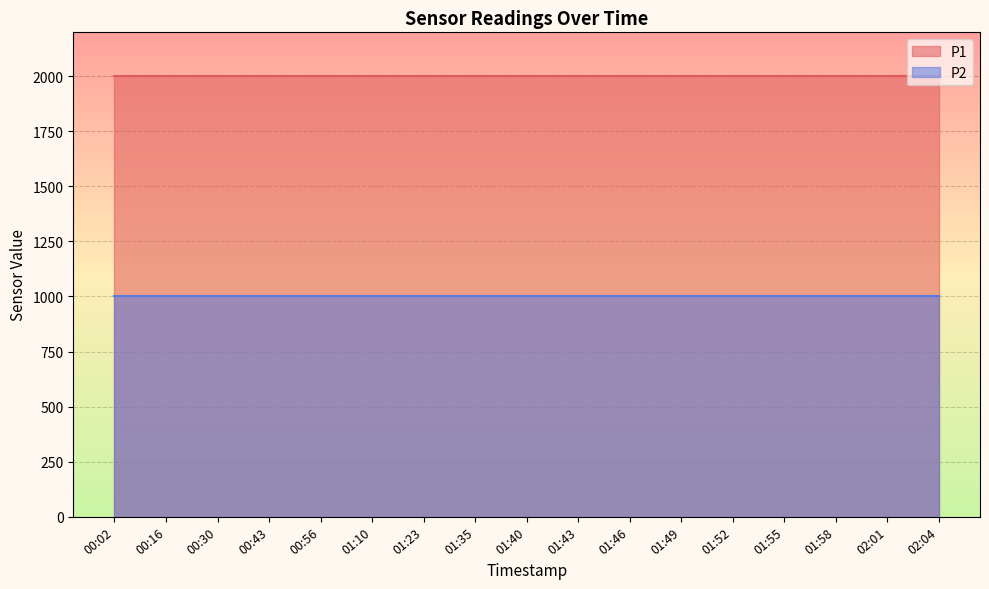

What is the sum of the P2 values at 02:01 and 00:16?

1999.8